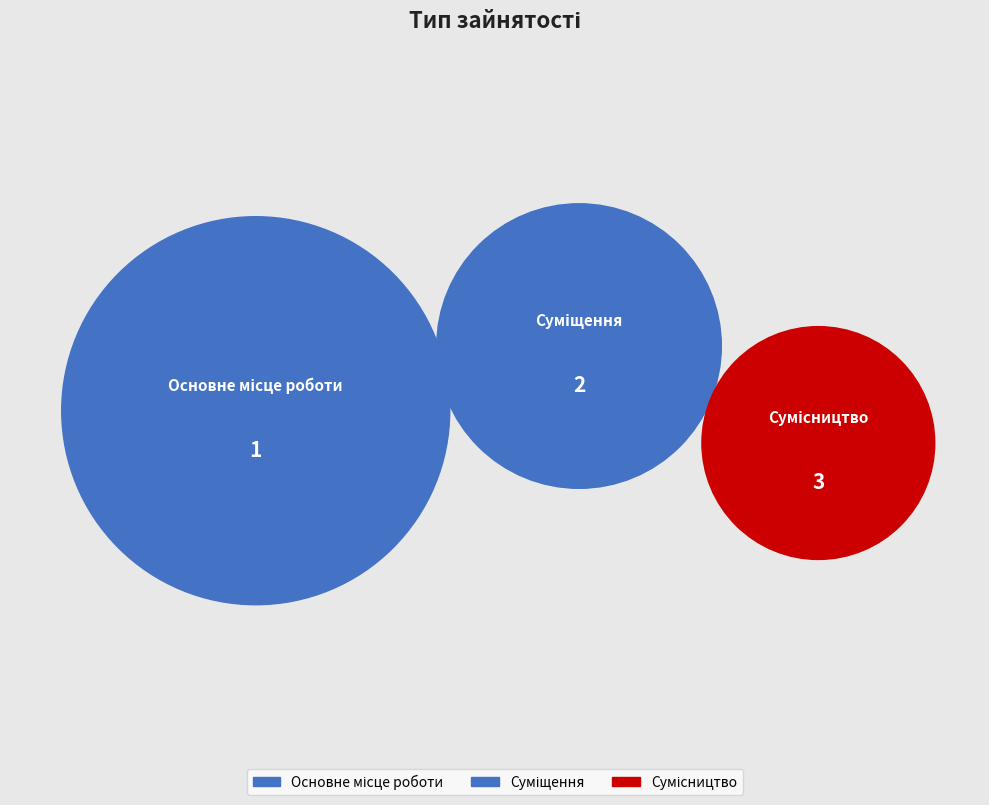

Which slice is the largest?

Сумісництво